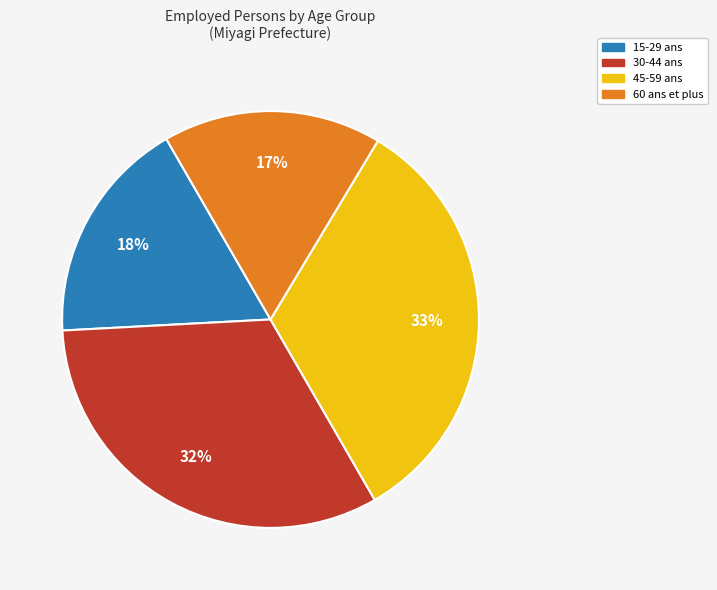

Is it true that 60 ans et plus is 23% of the pie?

False